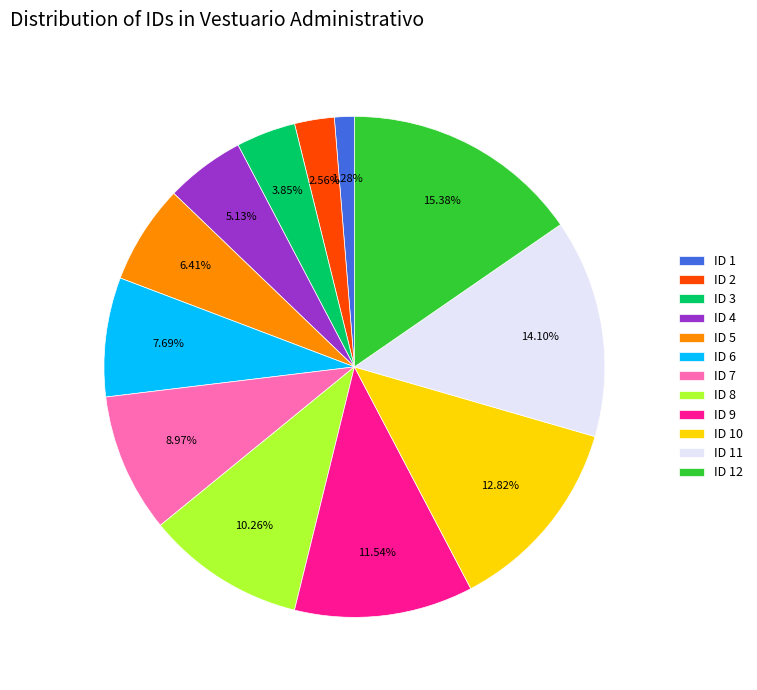

What is the ratio of the value at ID 11 to the value at ID 5?

2.2